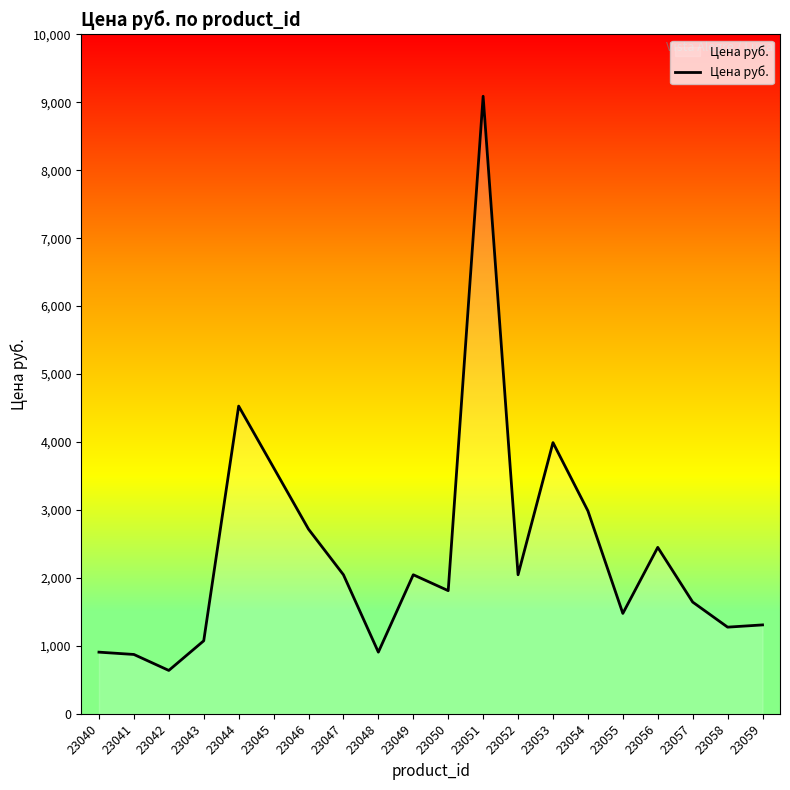

What is the difference between the maximum and minimum values?

8450